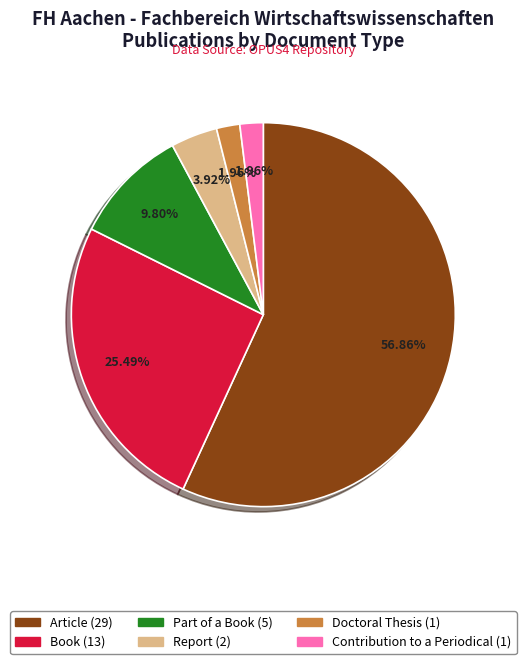

Count the number of slices in the pie.

6